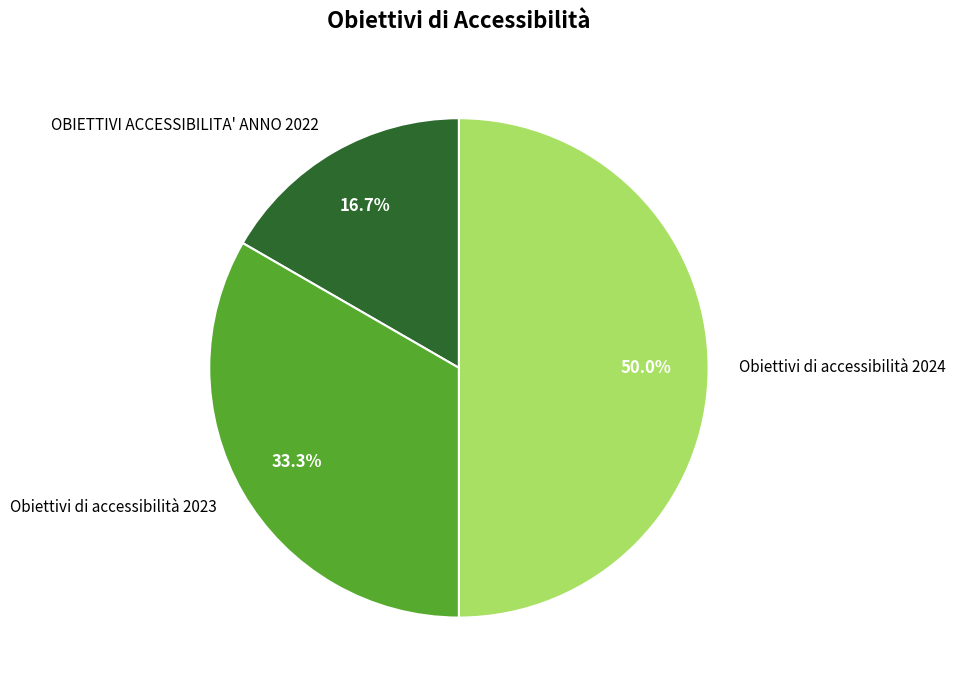

Which has a higher value, OBIETTIVI ACCESSIBILITA' ANNO 2022 or Obiettivi di accessibilità 2023?

Obiettivi di accessibilità 2023